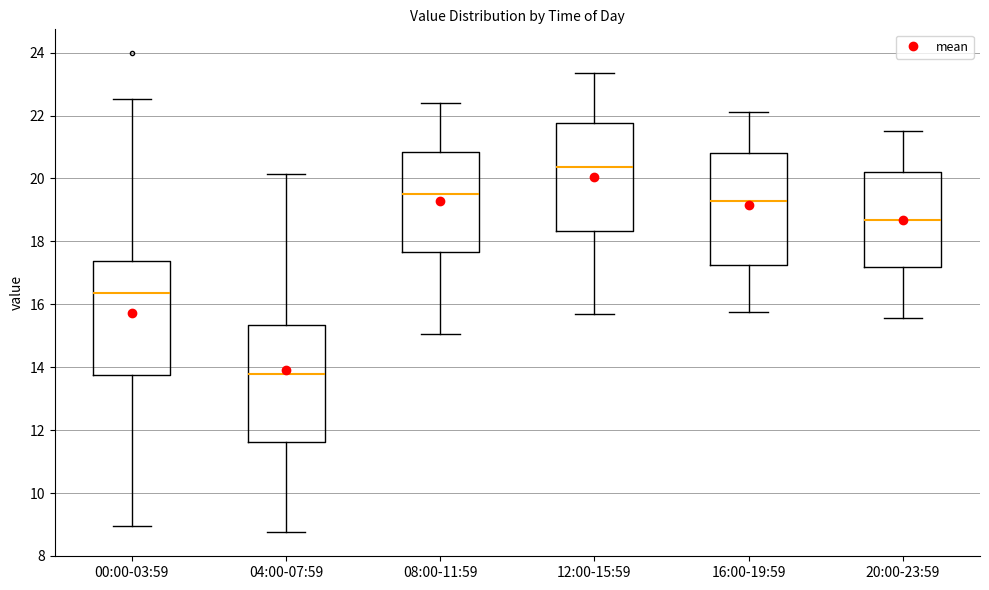

Reading left to right, read every box against the y-axis: the position of its median line, the range the box covers, and the ends of its whiskers. The values are not printed on the chart, so give them approximately, as read against the axis.

00:00-03:59: median 16.4, box 13.8 to 17.4, whiskers 9.0 to 22.6
04:00-07:59: median 13.8, box 11.6 to 15.4, whiskers 8.8 to 20.2
08:00-11:59: median 19.6, box 17.6 to 20.8, whiskers 15.0 to 22.4
12:00-15:59: median 20.4, box 18.4 to 21.8, whiskers 15.8 to 23.4
16:00-19:59: median 19.2, box 17.2 to 20.8, whiskers 15.8 to 22.2
20:00-23:59: median 18.6, box 17.2 to 20.2, whiskers 15.6 to 21.6